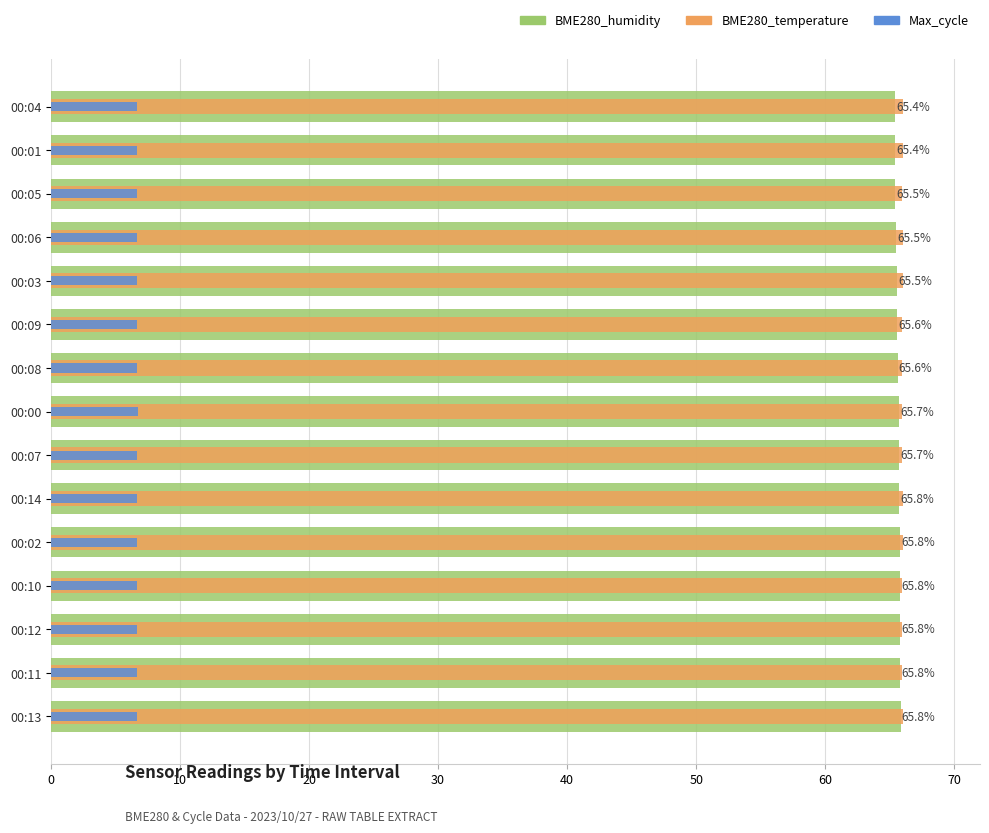

Rank the series by their maximum value, from lowest to highest.

Max_cycle (÷3000), BME280_humidity, BME280_temperature (×3.3)